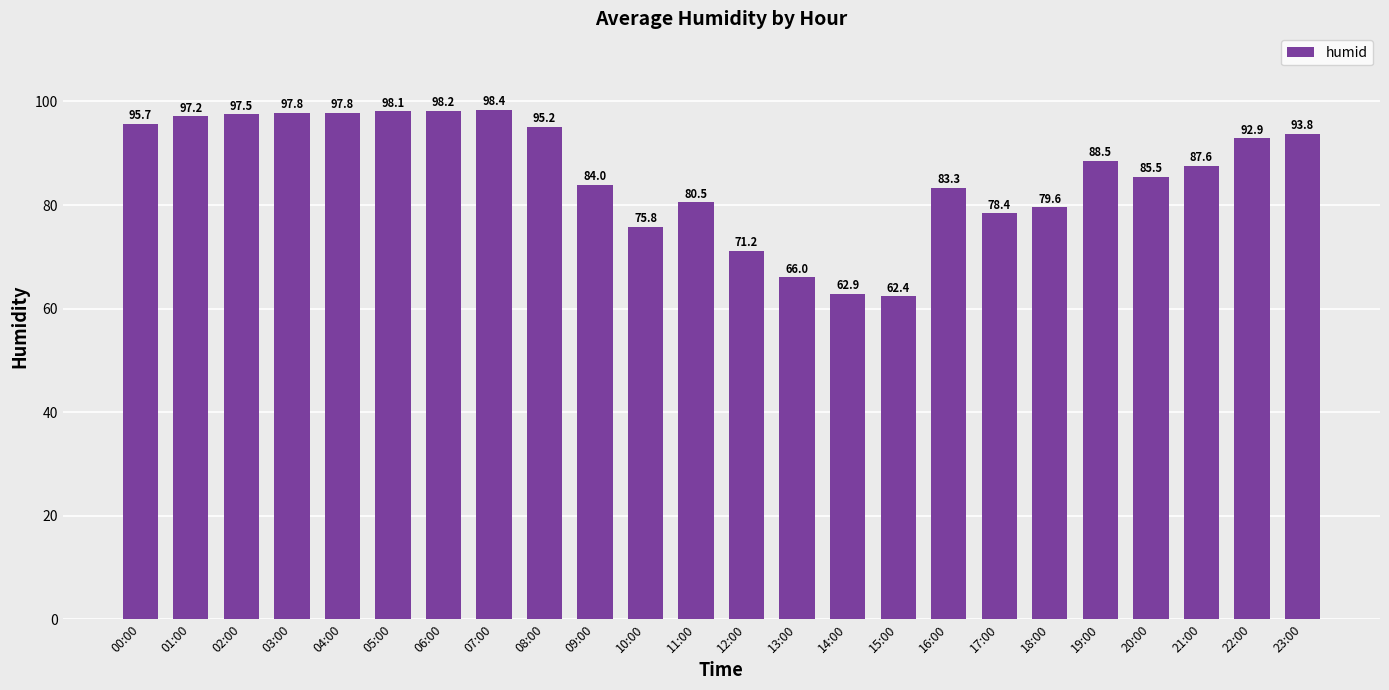

What is the maximum value shown in the chart?

98.4